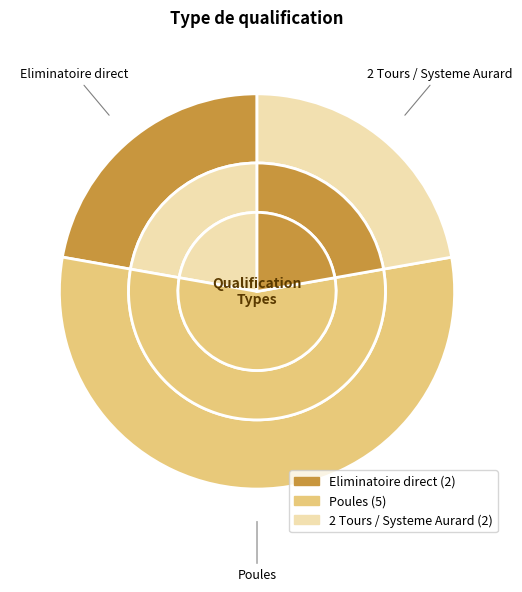

How many slices are in this pie chart?

3